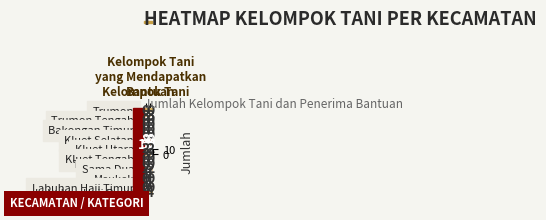

Which series has the largest total across all categories?

Kluet Timur